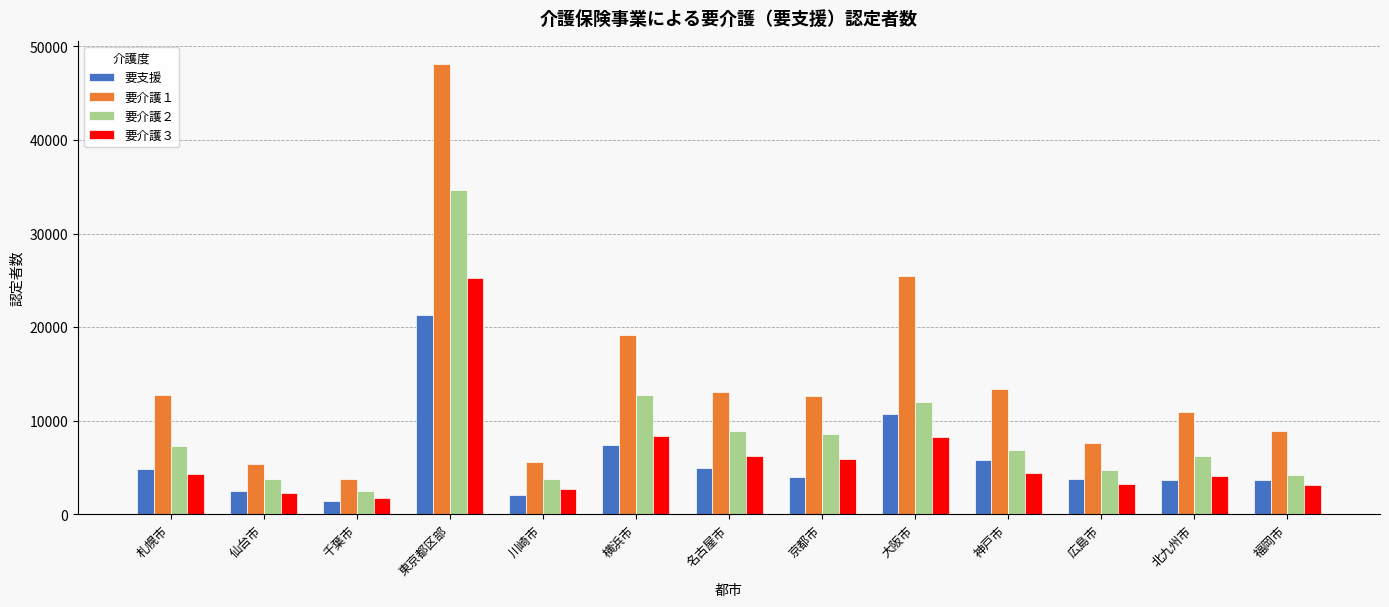

How many bars are there in total?

52